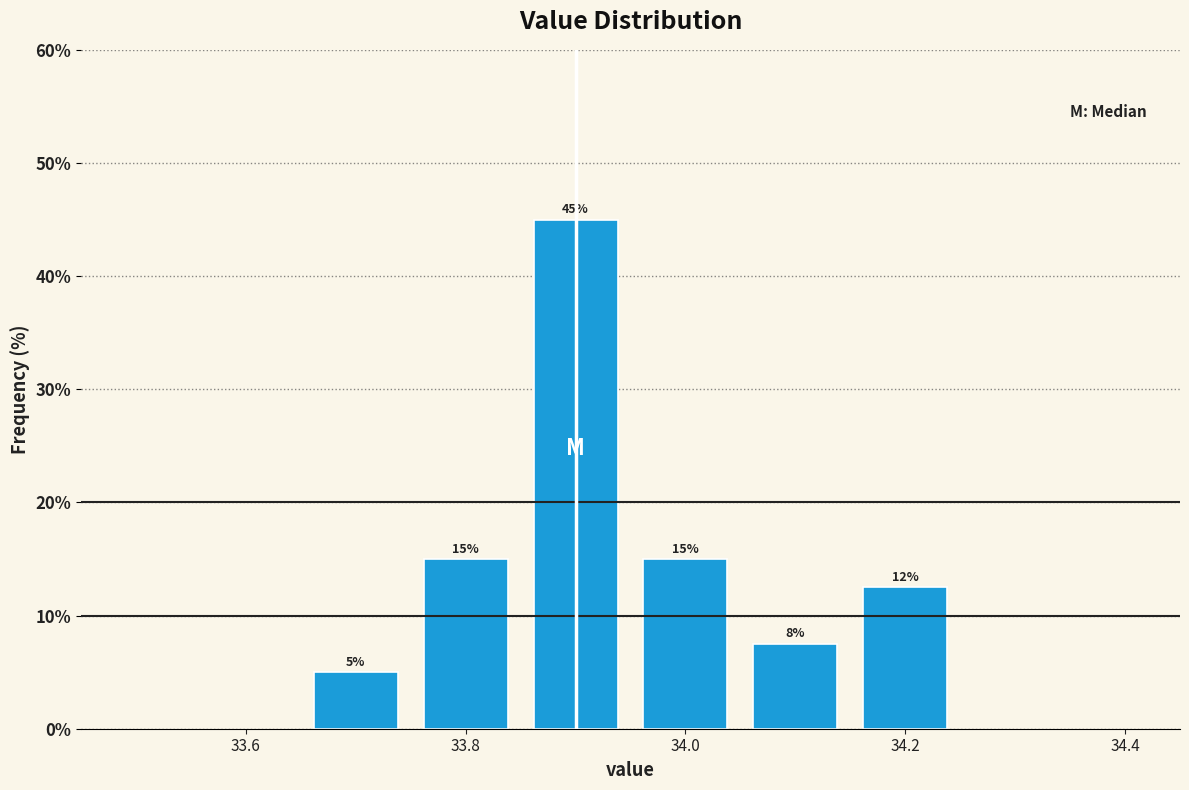

Over which range of the x-axis is the bar tallest?

33.85 to 33.95